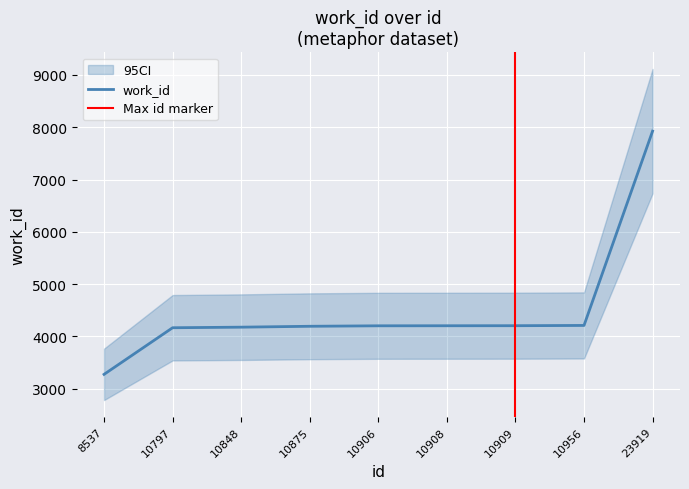

What is the approximate value at 10908, to the nearest 50?

4200